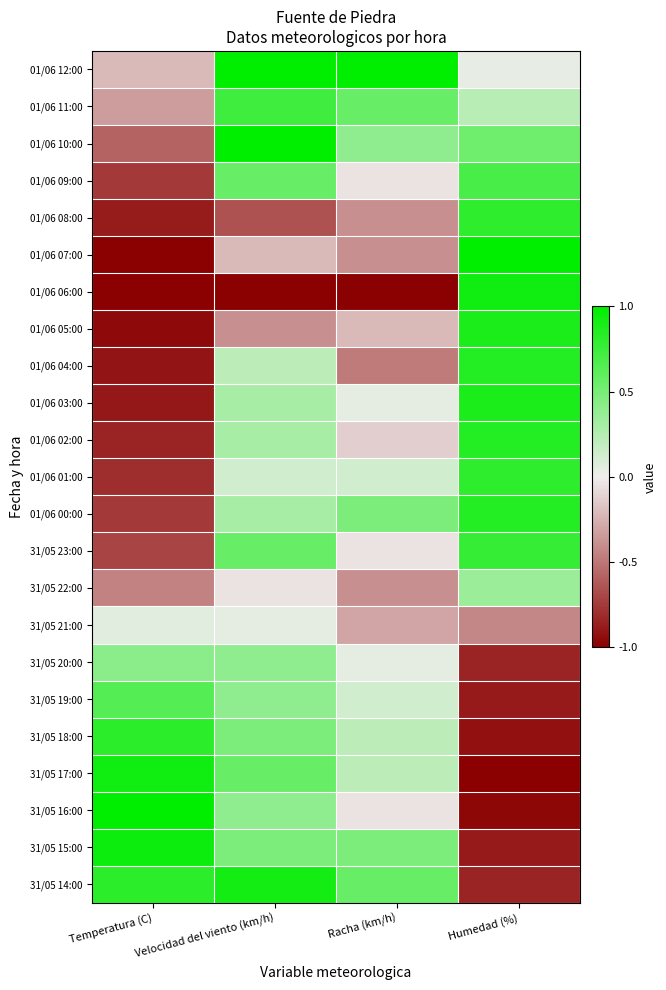

Reading left to right, list all the values displayed in this chart.

01/06 12:00: Temperatura (C)=-0.2	Velocidad del viento (km/h)=1.0	Racha (km/h)=1.0	Humedad (%)=0.0
01/06 11:00: Temperatura (C)=-0.3	Velocidad del viento (km/h)=0.7	Racha (km/h)=0.6	Humedad (%)=0.2
01/06 10:00: Temperatura (C)=-0.6	Velocidad del viento (km/h)=1.0	Racha (km/h)=0.4	Humedad (%)=0.5
01/06 09:00: Temperatura (C)=-0.8	Velocidad del viento (km/h)=0.6	Racha (km/h)=-0.0	Humedad (%)=0.7
01/06 08:00: Temperatura (C)=-0.9	Velocidad del viento (km/h)=-0.7	Racha (km/h)=-0.4	Humedad (%)=0.8
01/06 07:00: Temperatura (C)=-1.0	Velocidad del viento (km/h)=-0.2	Racha (km/h)=-0.4	Humedad (%)=1.0
01/06 06:00: Temperatura (C)=-1.0	Velocidad del viento (km/h)=-1.0	Racha (km/h)=-1.0	Humedad (%)=0.9
01/06 05:00: Temperatura (C)=-1.0	Velocidad del viento (km/h)=-0.4	Racha (km/h)=-0.2	Humedad (%)=0.9
01/06 04:00: Temperatura (C)=-0.9	Velocidad del viento (km/h)=0.2	Racha (km/h)=-0.5	Humedad (%)=0.8
01/06 03:00: Temperatura (C)=-0.9	Velocidad del viento (km/h)=0.3	Racha (km/h)=0.0	Humedad (%)=0.9
01/06 02:00: Temperatura (C)=-0.8	Velocidad del viento (km/h)=0.3	Racha (km/h)=-0.1	Humedad (%)=0.8
01/06 01:00: Temperatura (C)=-0.8	Velocidad del viento (km/h)=0.1	Racha (km/h)=0.1	Humedad (%)=0.8
01/06 00:00: Temperatura (C)=-0.8	Velocidad del viento (km/h)=0.3	Racha (km/h)=0.5	Humedad (%)=0.8
31/05 23:00: Temperatura (C)=-0.7	Velocidad del viento (km/h)=0.6	Racha (km/h)=-0.0	Humedad (%)=0.8
31/05 22:00: Temperatura (C)=-0.4	Velocidad del viento (km/h)=-0.0	Racha (km/h)=-0.4	Humedad (%)=0.3
31/05 21:00: Temperatura (C)=0.1	Velocidad del viento (km/h)=0.0	Racha (km/h)=-0.3	Humedad (%)=-0.4
31/05 20:00: Temperatura (C)=0.4	Velocidad del viento (km/h)=0.4	Racha (km/h)=0.0	Humedad (%)=-0.8
31/05 19:00: Temperatura (C)=0.6	Velocidad del viento (km/h)=0.4	Racha (km/h)=0.1	Humedad (%)=-0.9
31/05 18:00: Temperatura (C)=0.8	Velocidad del viento (km/h)=0.5	Racha (km/h)=0.2	Humedad (%)=-0.9
31/05 17:00: Temperatura (C)=0.9	Velocidad del viento (km/h)=0.6	Racha (km/h)=0.2	Humedad (%)=-1.0
31/05 16:00: Temperatura (C)=1.0	Velocidad del viento (km/h)=0.4	Racha (km/h)=-0.0	Humedad (%)=-1.0
31/05 15:00: Temperatura (C)=0.9	Velocidad del viento (km/h)=0.5	Racha (km/h)=0.5	Humedad (%)=-0.9
31/05 14:00: Temperatura (C)=0.8	Velocidad del viento (km/h)=0.9	Racha (km/h)=0.6	Humedad (%)=-0.8